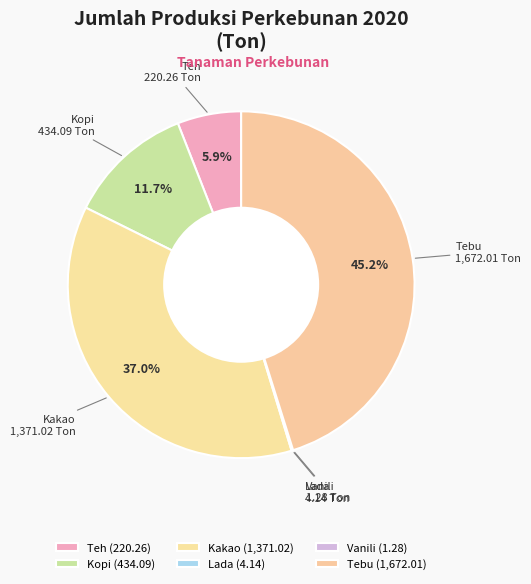

What is the smallest slice in the pie chart?

Vanili